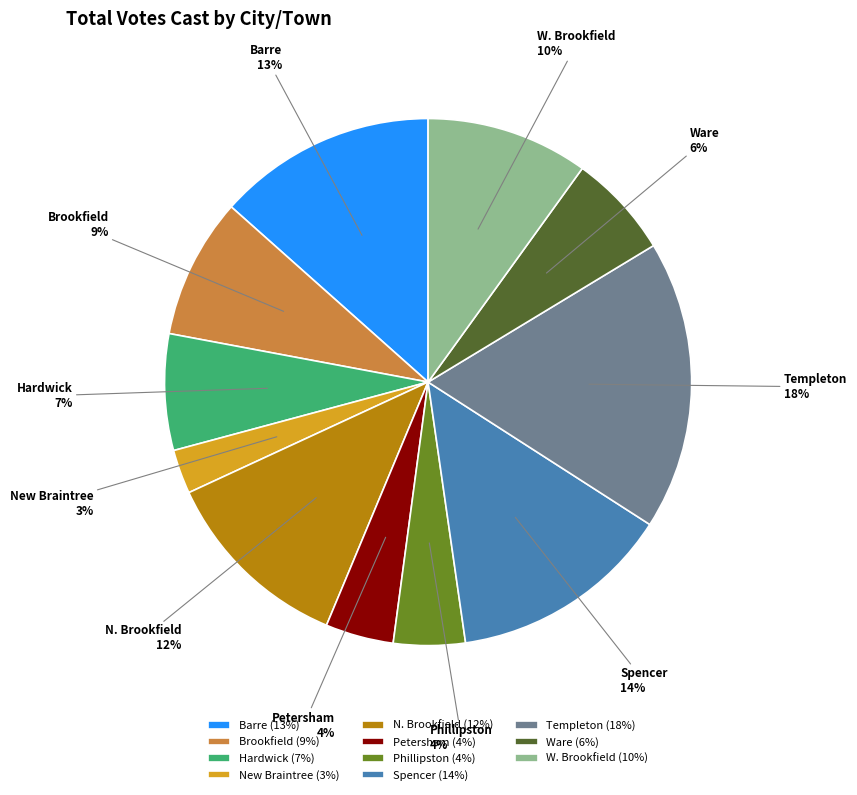

Count the number of slices in the pie.

11